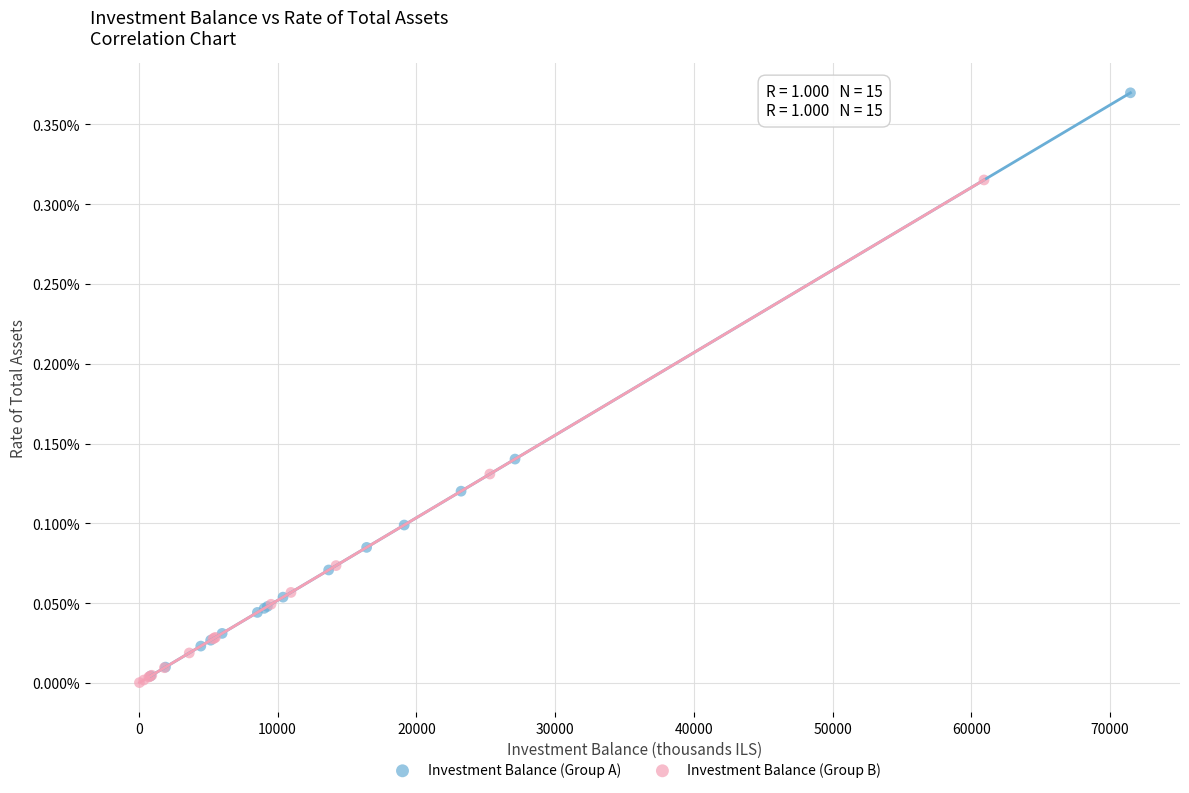

Which series contains the lowest Y value?

Investment Balance (Group B)